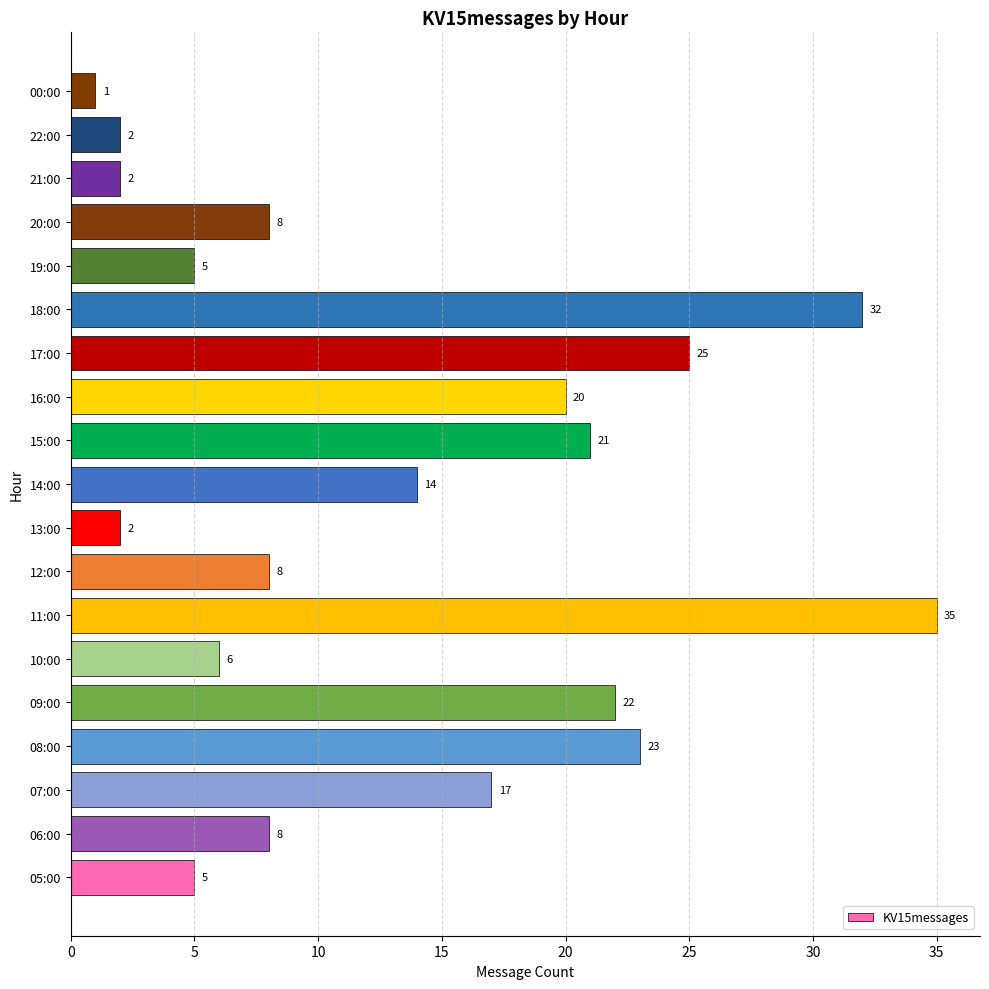

What is the change in value from 10:00 to 14:00?

+8